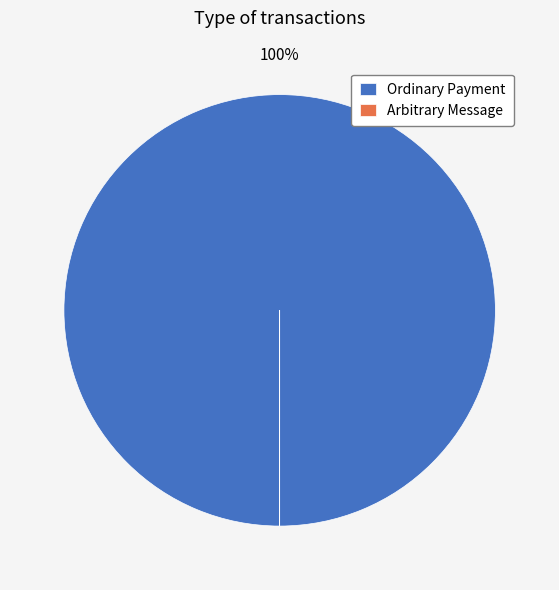

Which category accounts for the majority?

Ordinary Payment